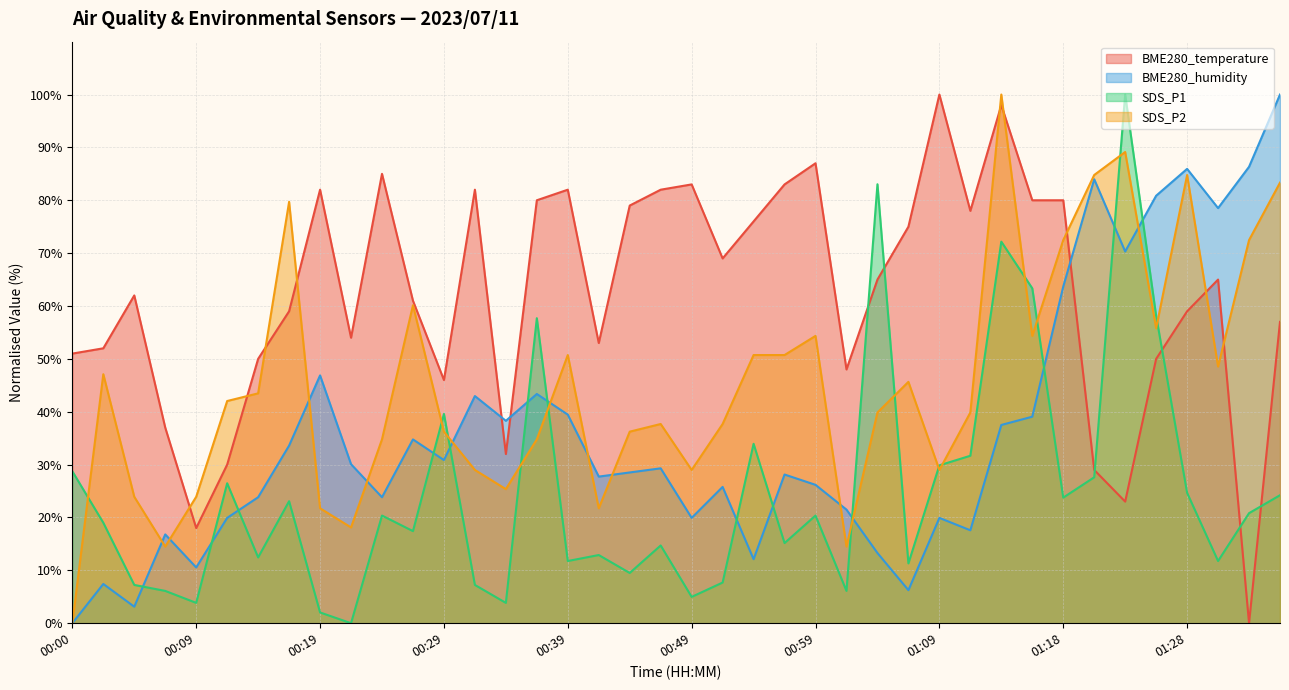

Which category has the highest value in the BME280_humidity series?

01:36